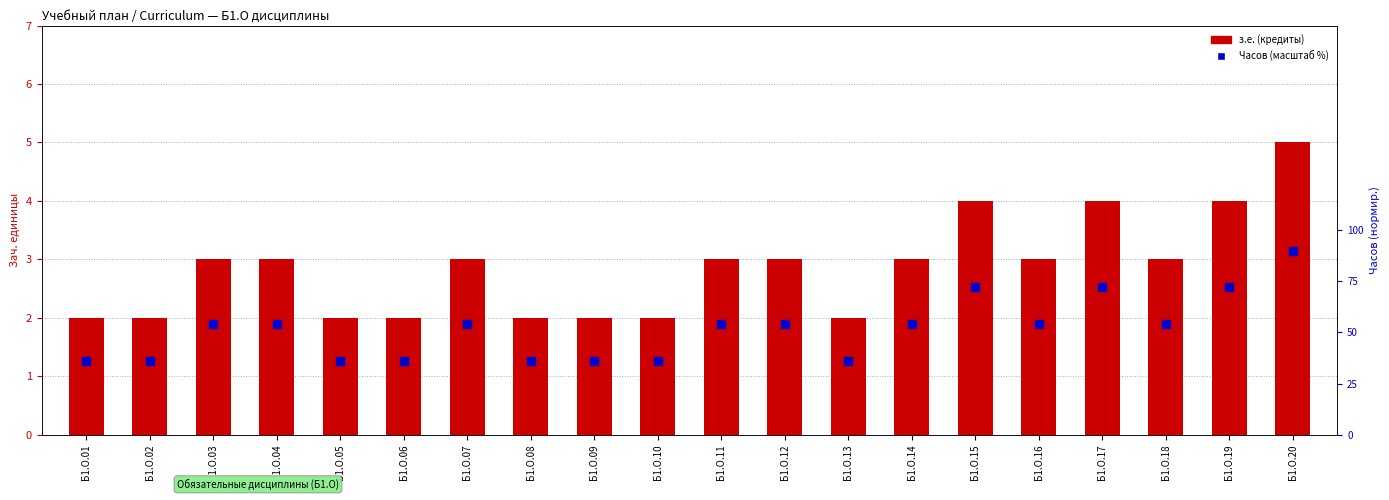

Which series has the widest spread of Y values?

Часов (hours)